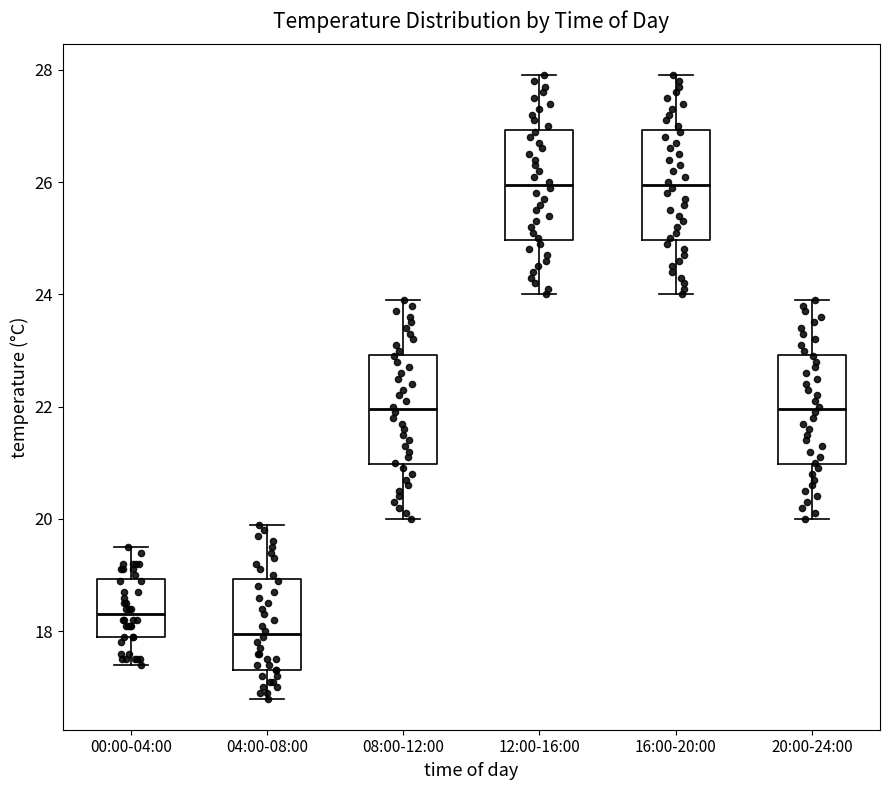

Where is the lower edge of the box for 08:00-12:00 on the y-axis? The values are not printed on the chart, so give them approximately, as read against the axis.

21.0